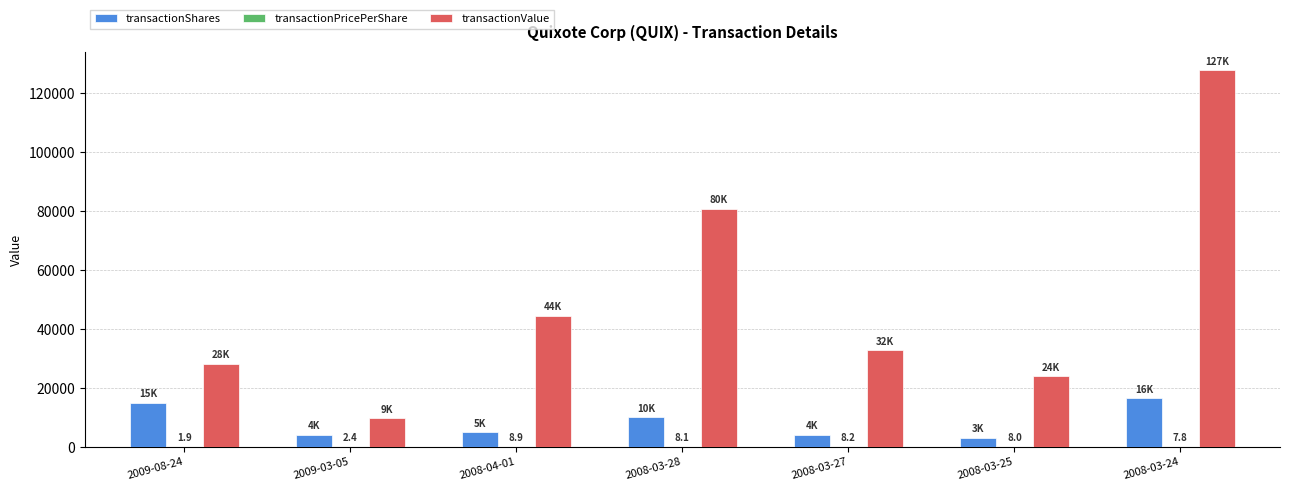

Are the bars grouped side by side (vs. stacked)?

Yes